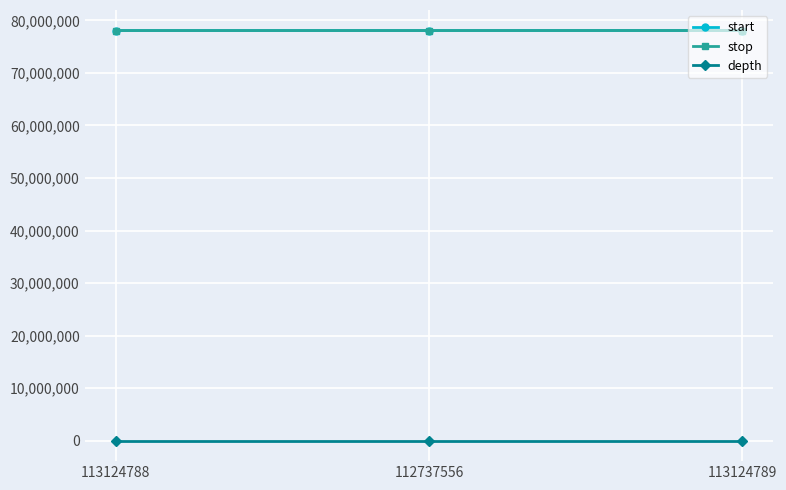

What is the value of the depth point at the 3rd from the left?

14